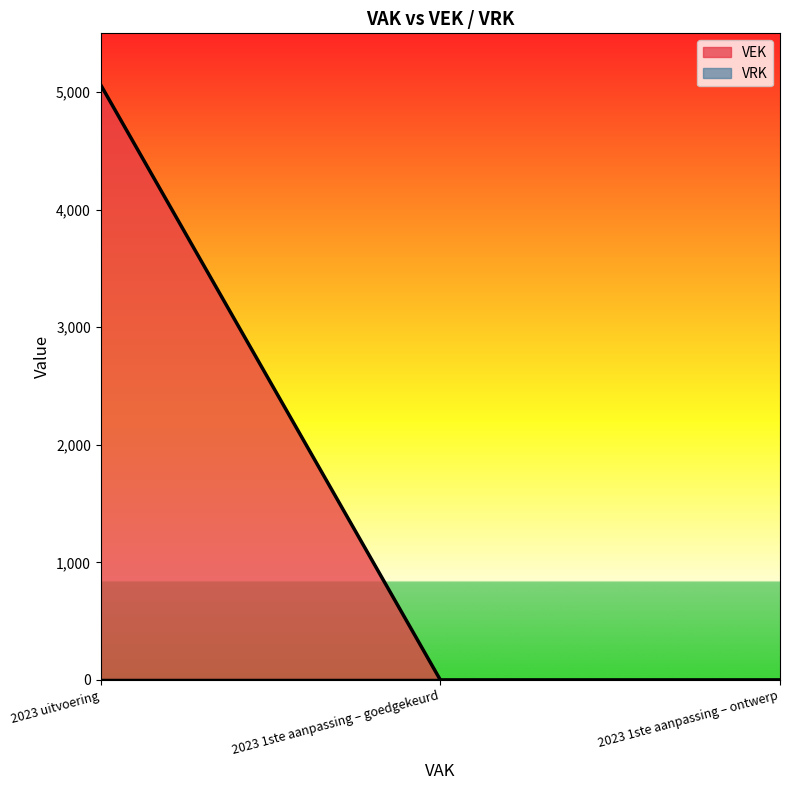

The chart shows a value of 0 at 2023 1ste aanpassing – goedgekeurd. True or false?

True